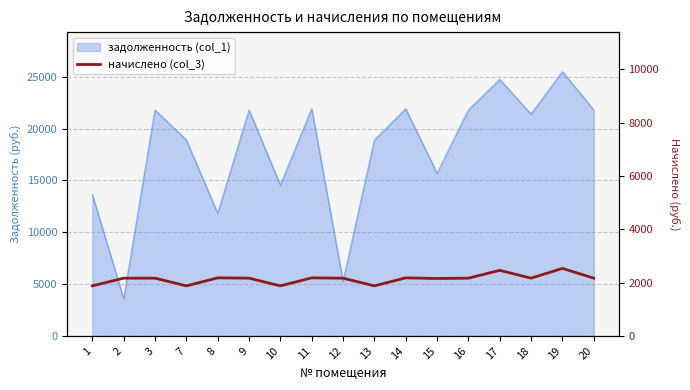

How many data points are less than 2164?

5